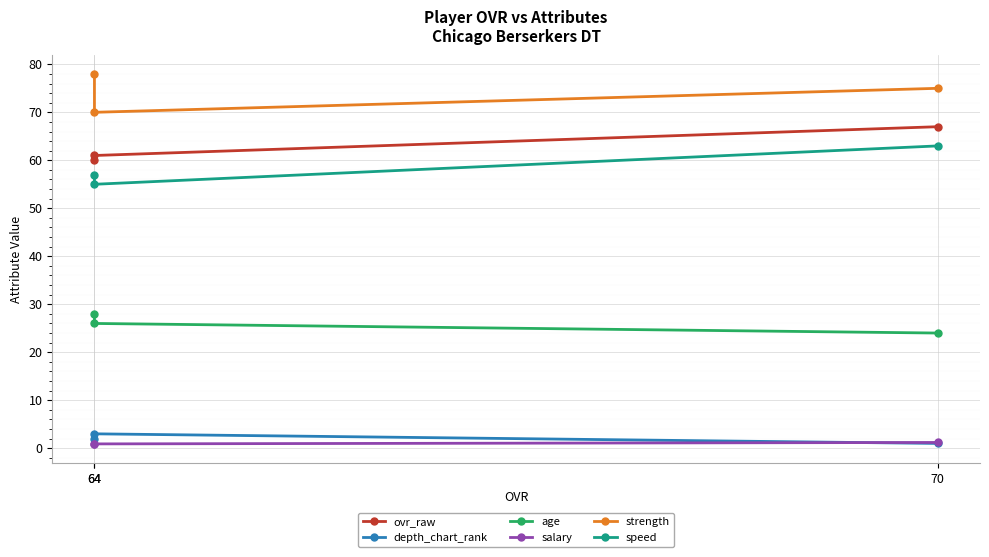

The value of ovr_raw at 64 is 13.5. True or false?

False